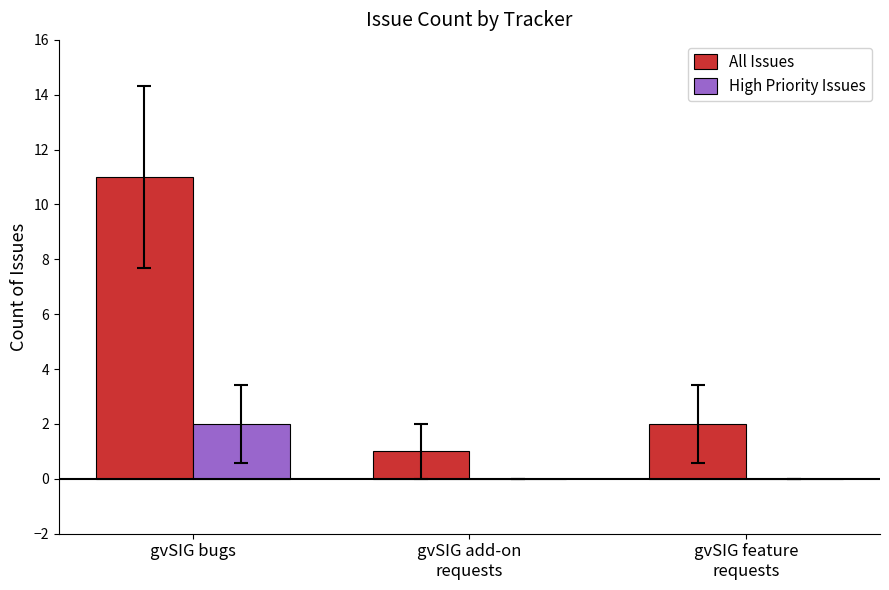

Where does the All Issues series first go above 2?

gvSIG bugs